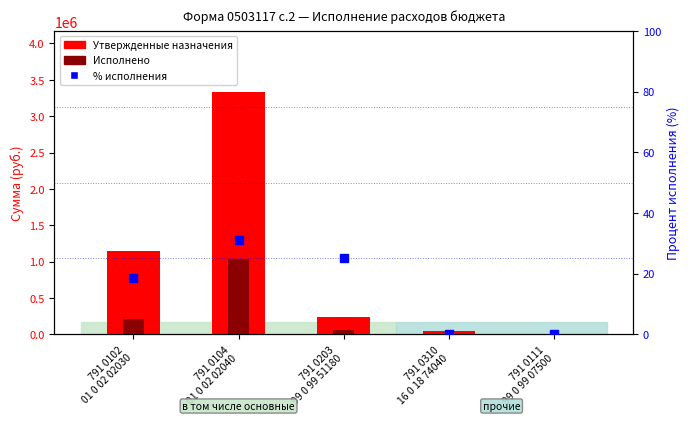

Which category has the lowest value across all series?

791 0310
16 0 18 74040